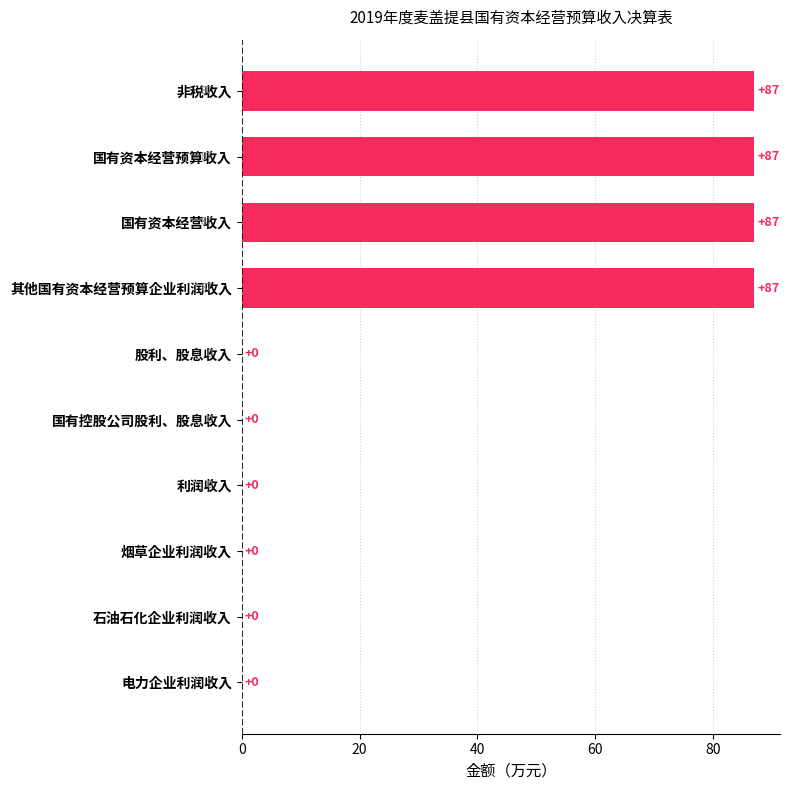

What is the maximum value shown in the chart?

87